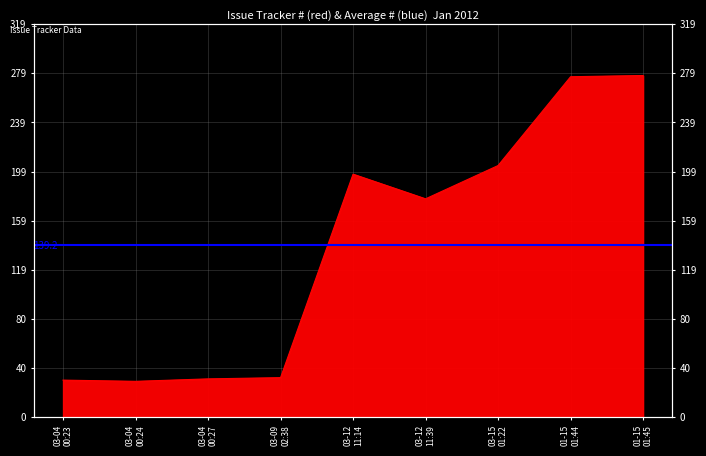

Approximately how many times larger is the value at 01-15 01:45 compared to 03-04 00:24?

9.6